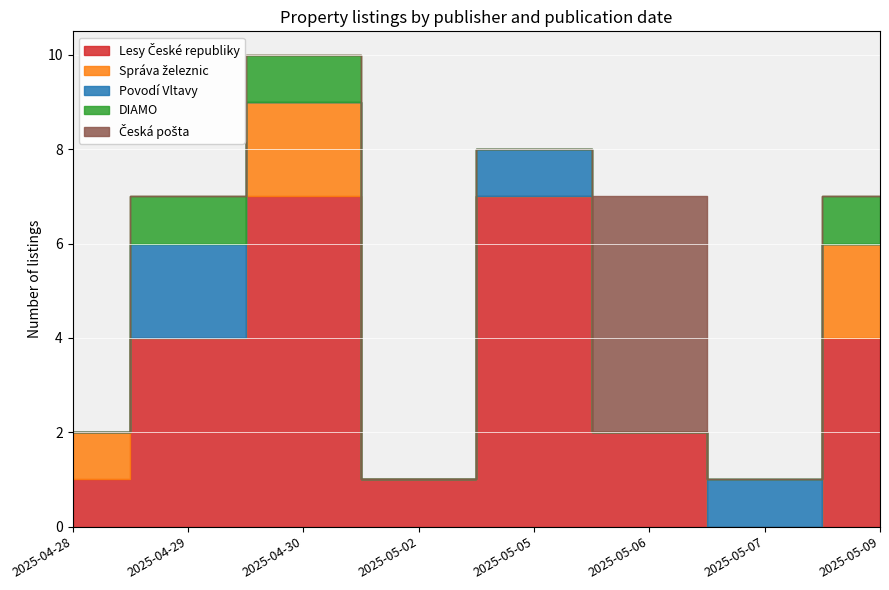

At 2025-05-09, list the series in order from smallest to largest.

Povodí Vltavy, Česká pošta, DIAMO, Správa železnic, Lesy České republiky